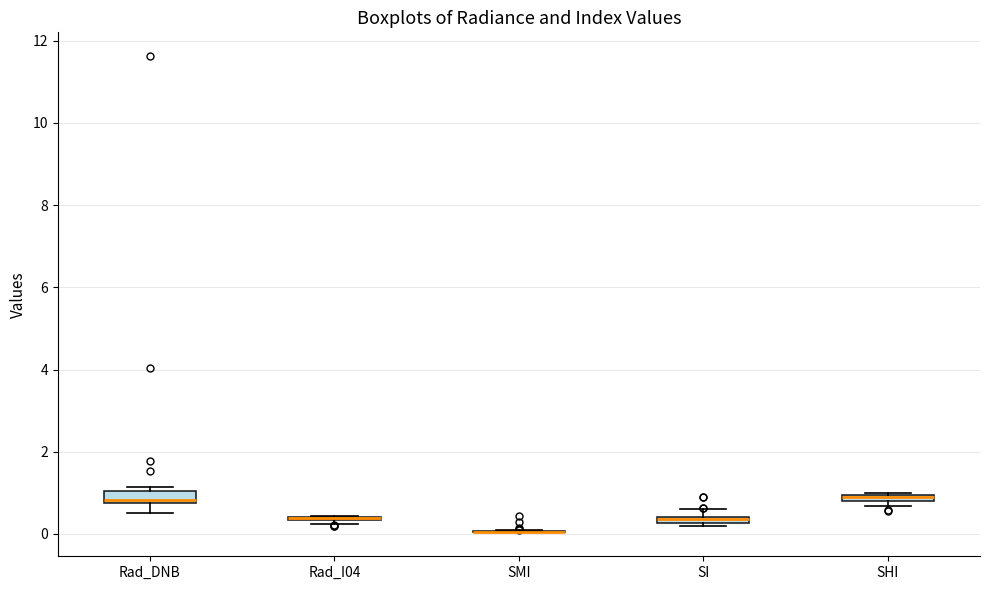

Where is the lower edge of the box for SI on the y-axis? The values are not printed on the chart, so give them approximately, as read against the axis.

0.2